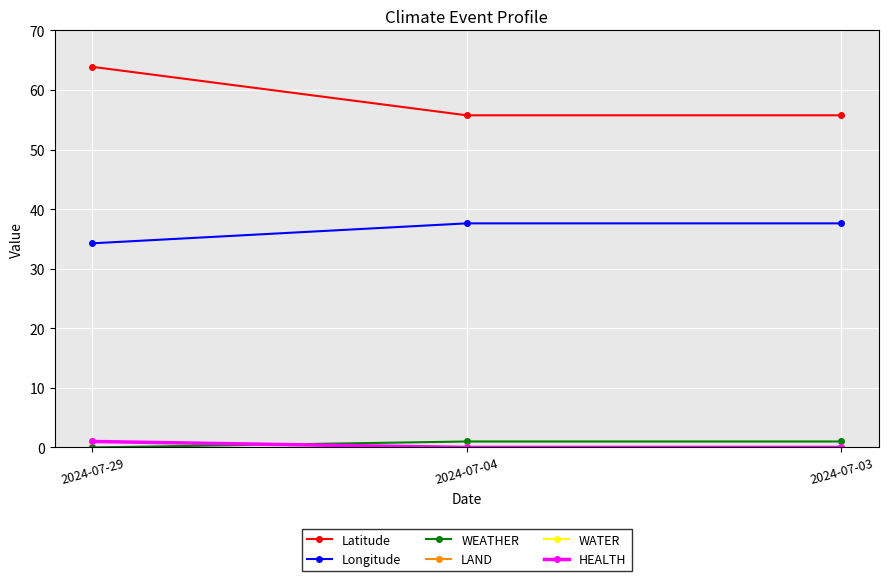

Where is HEALTH nearest to the value 0?

2024-07-04